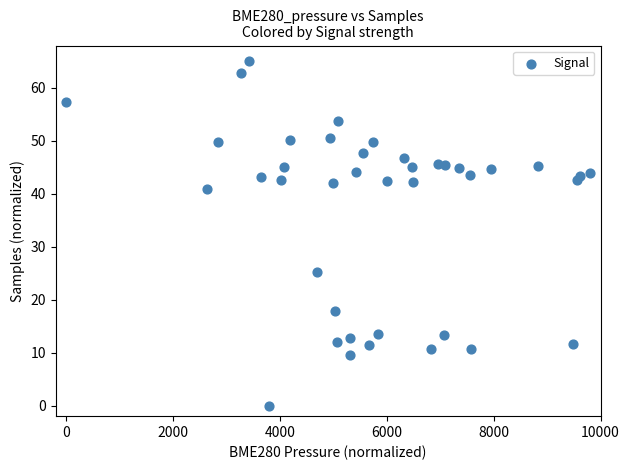

What Y value in the scatter plot is closest to 32?

25.3